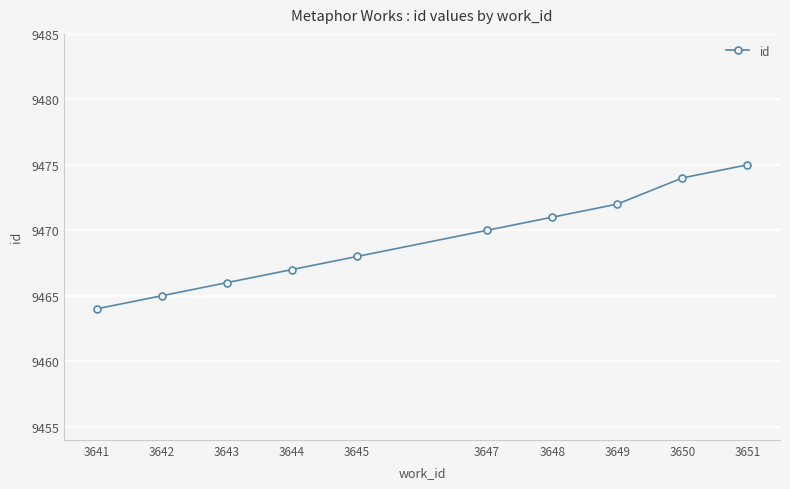

What is the smallest value displayed?

9464